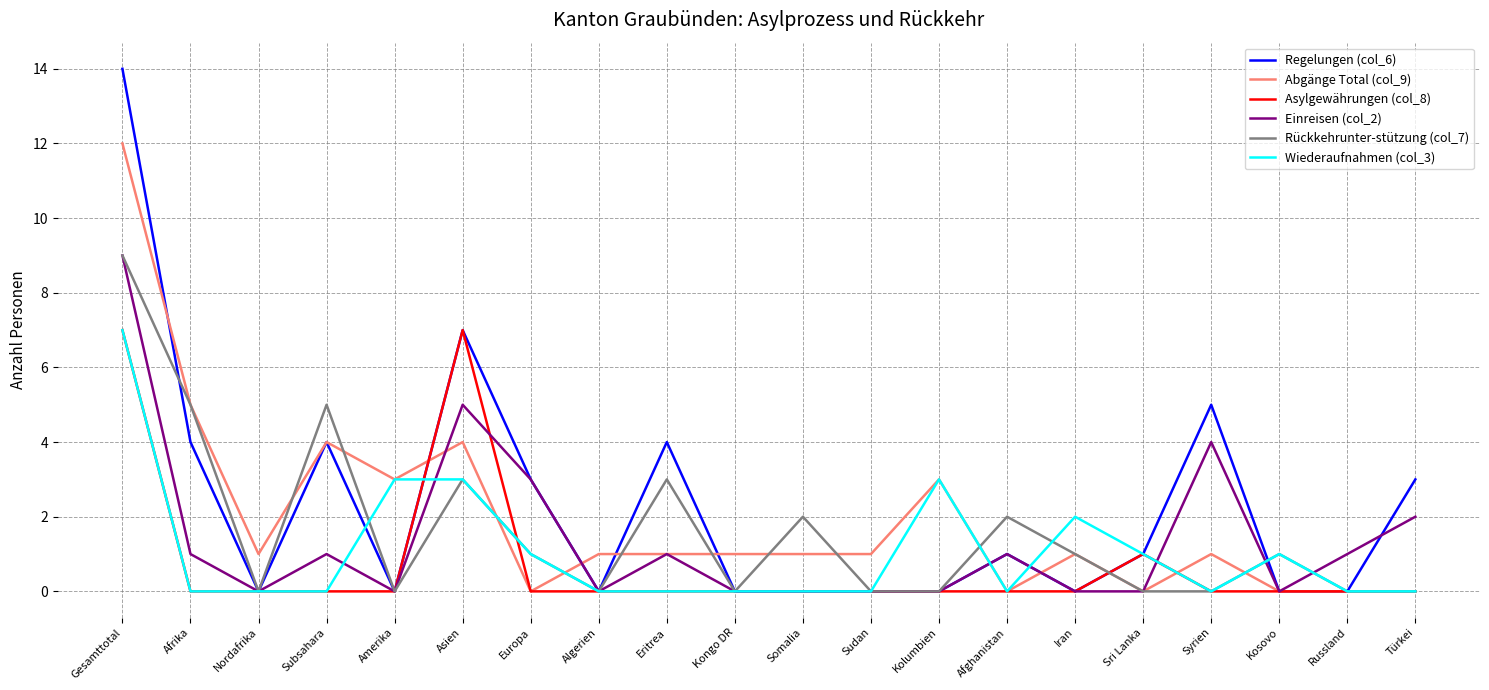

At which category is the sum across all series the highest?

Gesamttotal